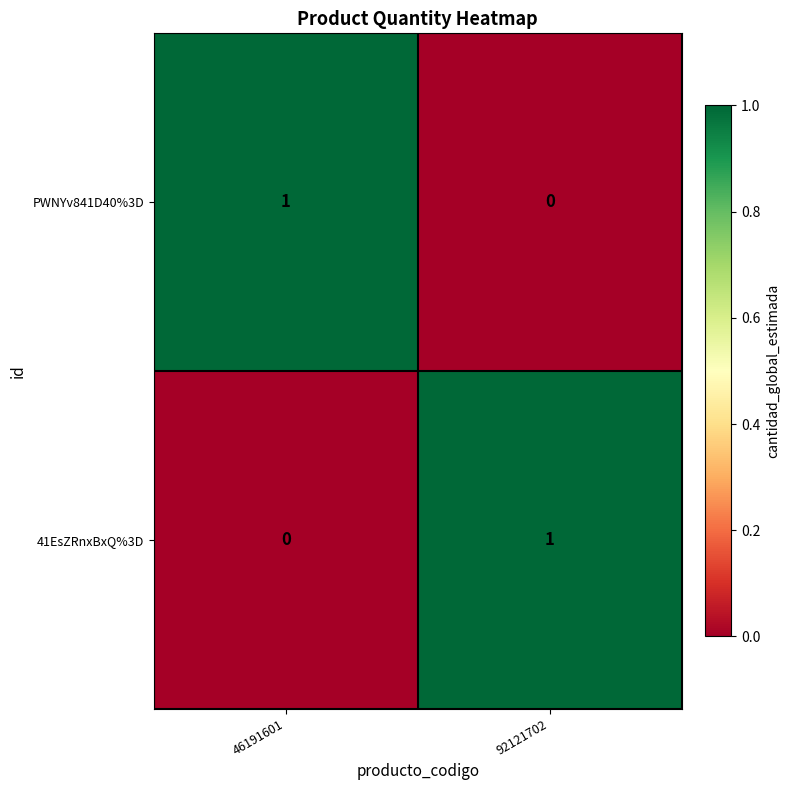

At which label does 41EsZRnxBxQ%3D reach its minimum?

46191601